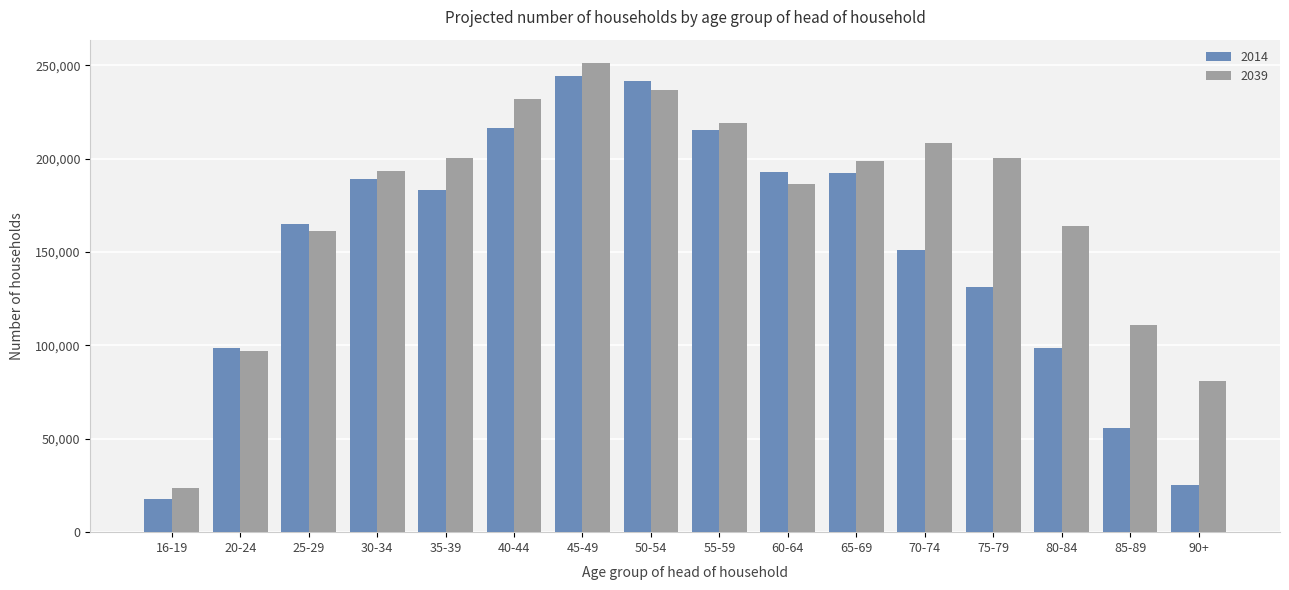

The value of 2039 at 25-29 is 74043. True or false?

False